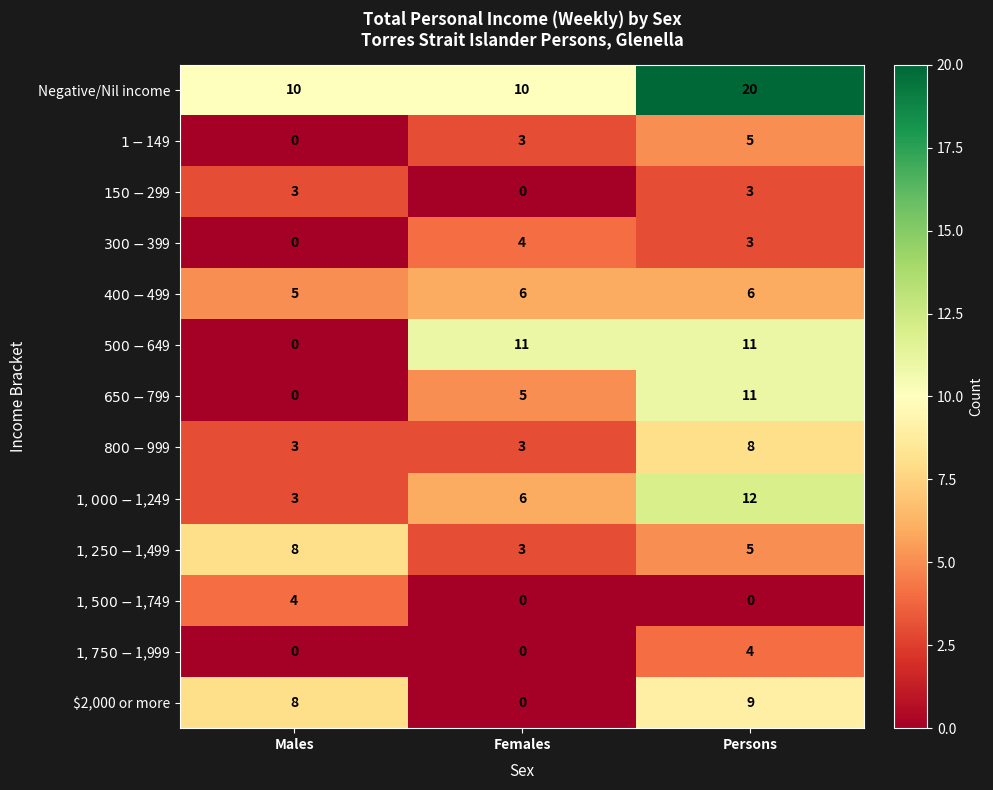

What is the difference between the highest and lowest values at Persons?

20